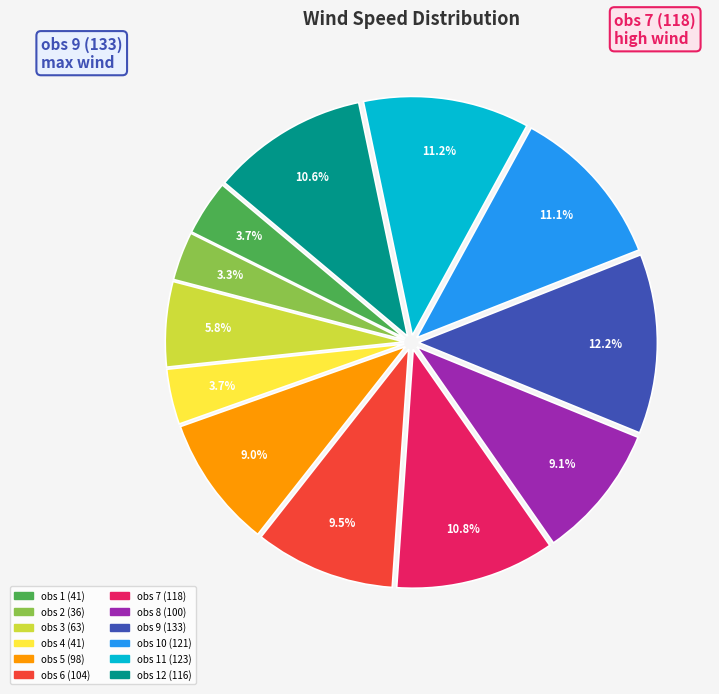

Does any single category account for the majority?

No